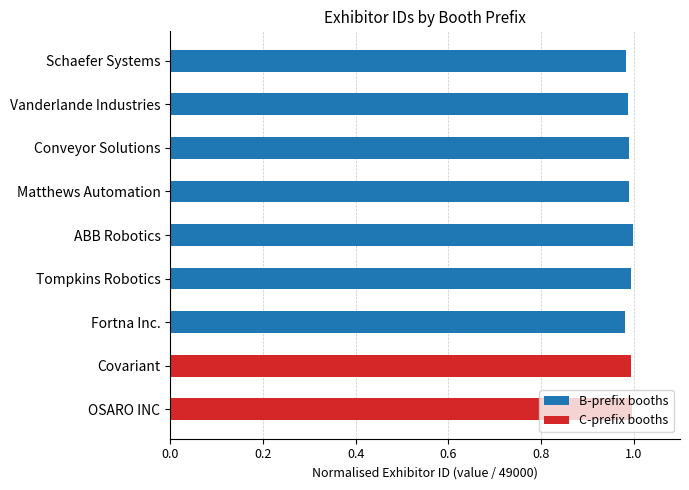

Is it true that B-prefix booths equals 0.7 at Conveyor Solutions?

False